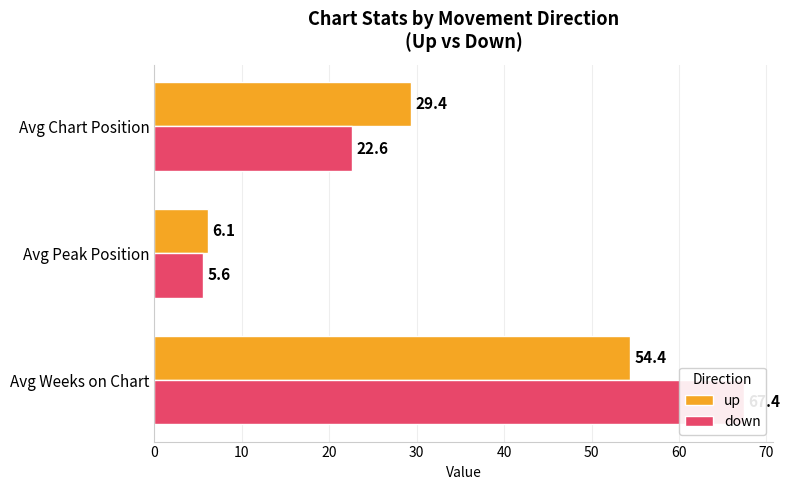

How many bars are there in each group?

2